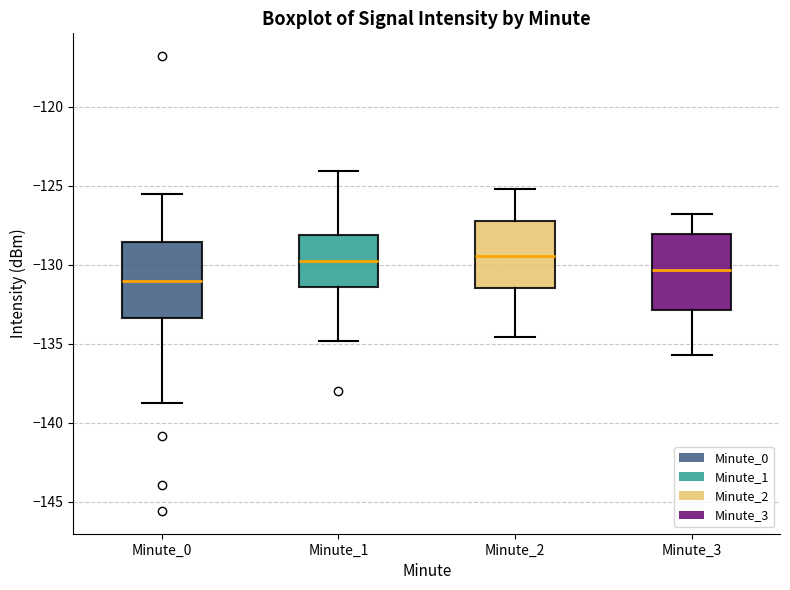

Reading left to right, read every box against the y-axis: the position of its median line, the range the box covers, and the ends of its whiskers. The values are not printed on the chart, so give them approximately, as read against the axis.

Minute_0: median -131.0, box -133.5 to -128.5, whiskers -139.0 to -125.5
Minute_1: median -129.5, box -131.5 to -128.0, whiskers -135.0 to -124.0
Minute_2: median -129.5, box -131.5 to -127.0, whiskers -134.5 to -125.0
Minute_3: median -130.5, box -133.0 to -128.0, whiskers -135.5 to -127.0